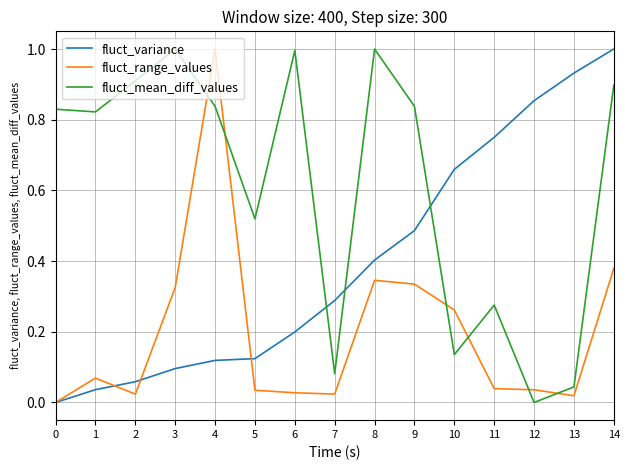

How many values in fluct_mean_diff_values are above zero?

14